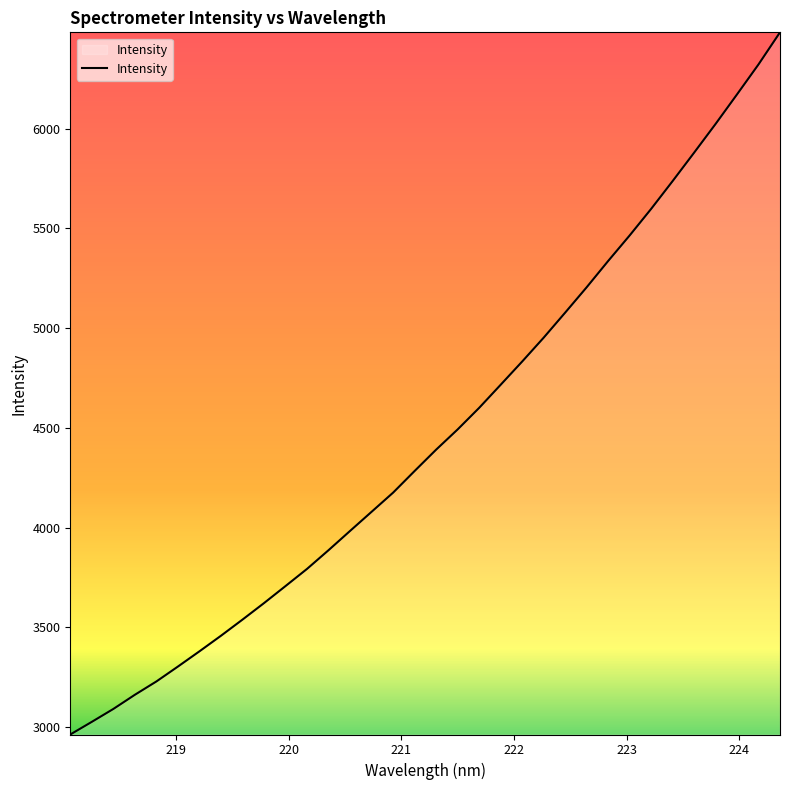

What is the smallest value displayed?

2962.1